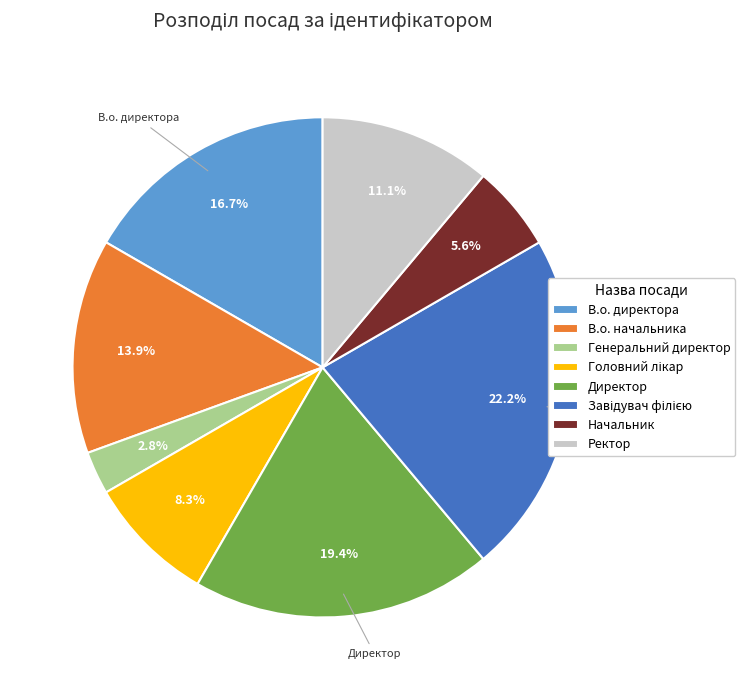

Do В.о. директора and Директор together represent more than half of the pie?

No